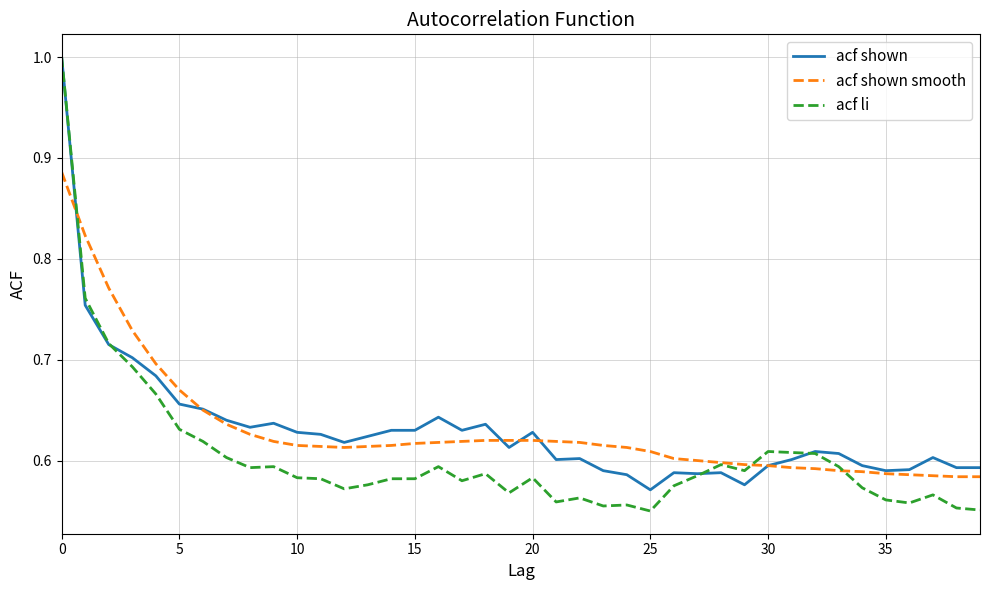

Which series has the largest range (max minus min)?

acf li